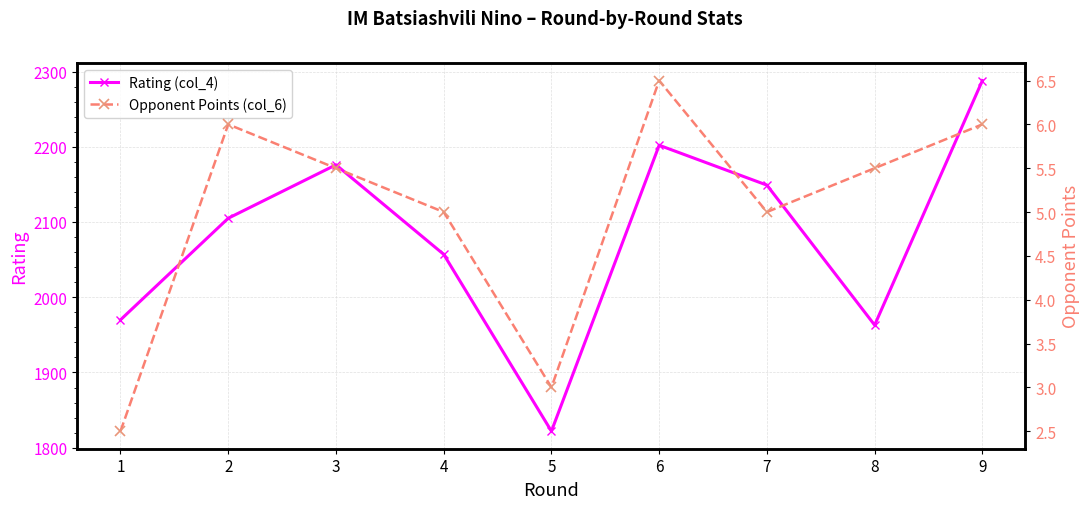

What is the difference between the maximum and minimum values in the Opponent Points (col_6) series?

4.0